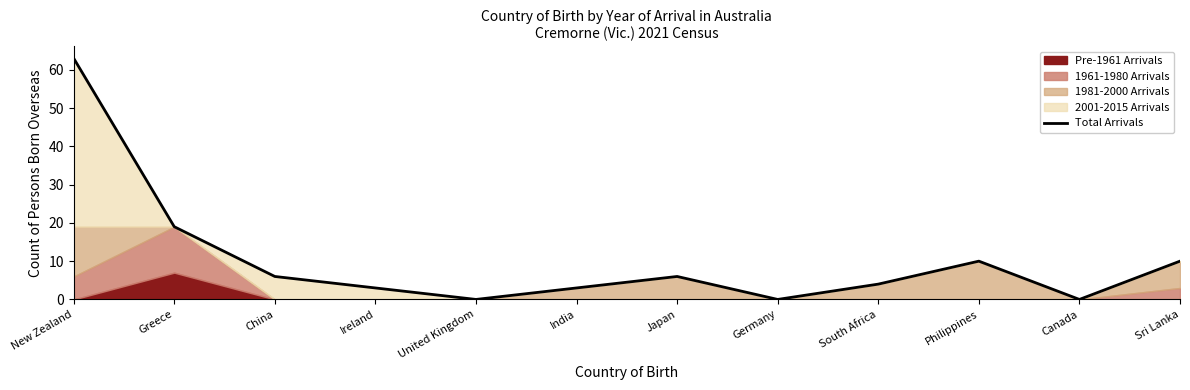

What is the difference between the maximum and minimum values?

63